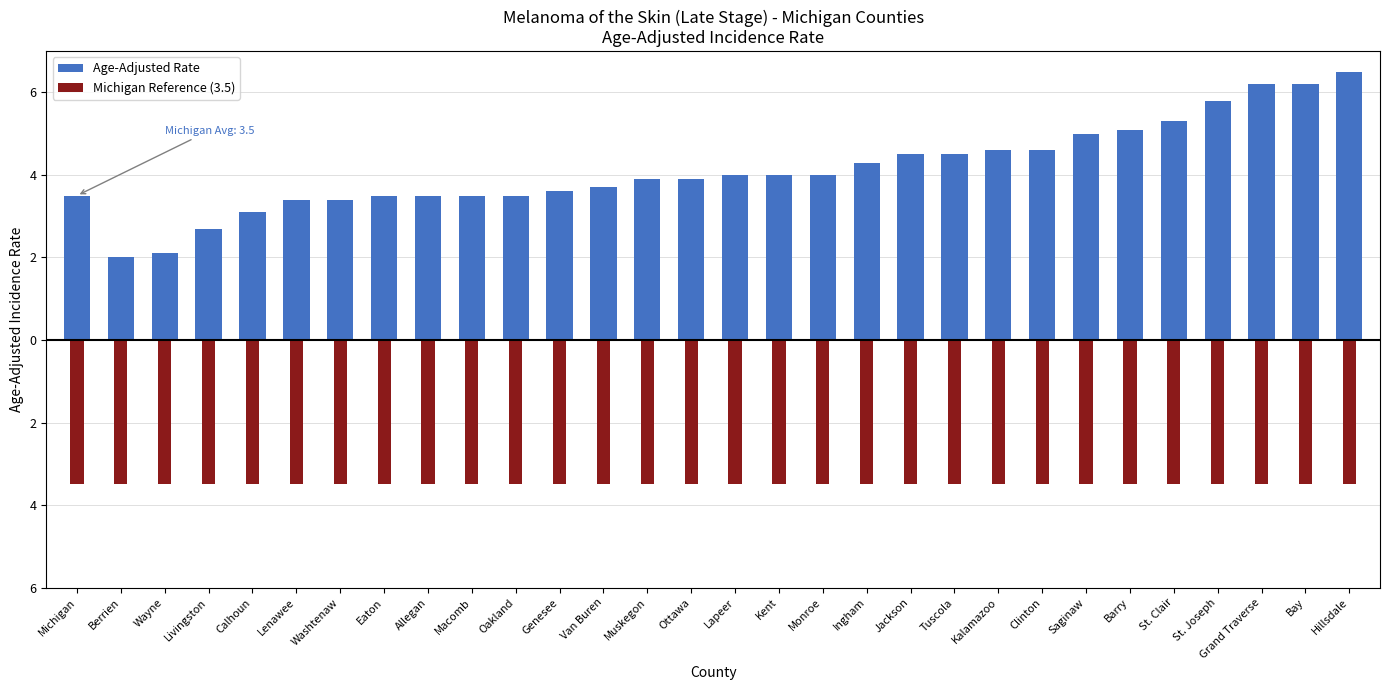

Which series has the largest total across all categories?

Age-Adjusted Rate